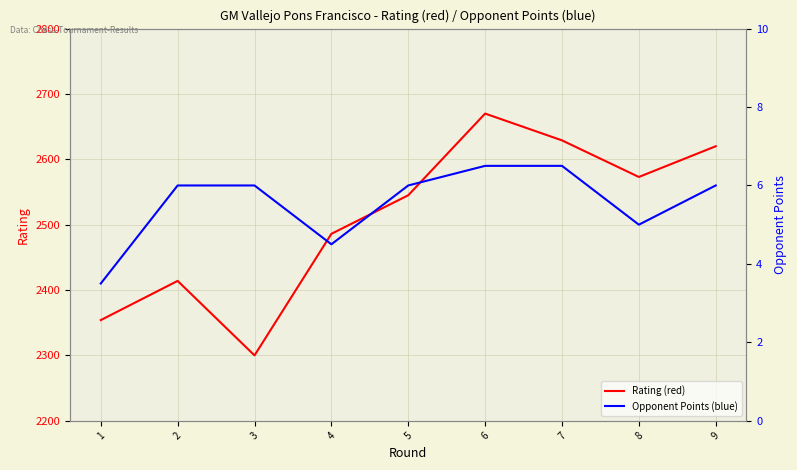

What is the total value across all series at 6?

2676.5